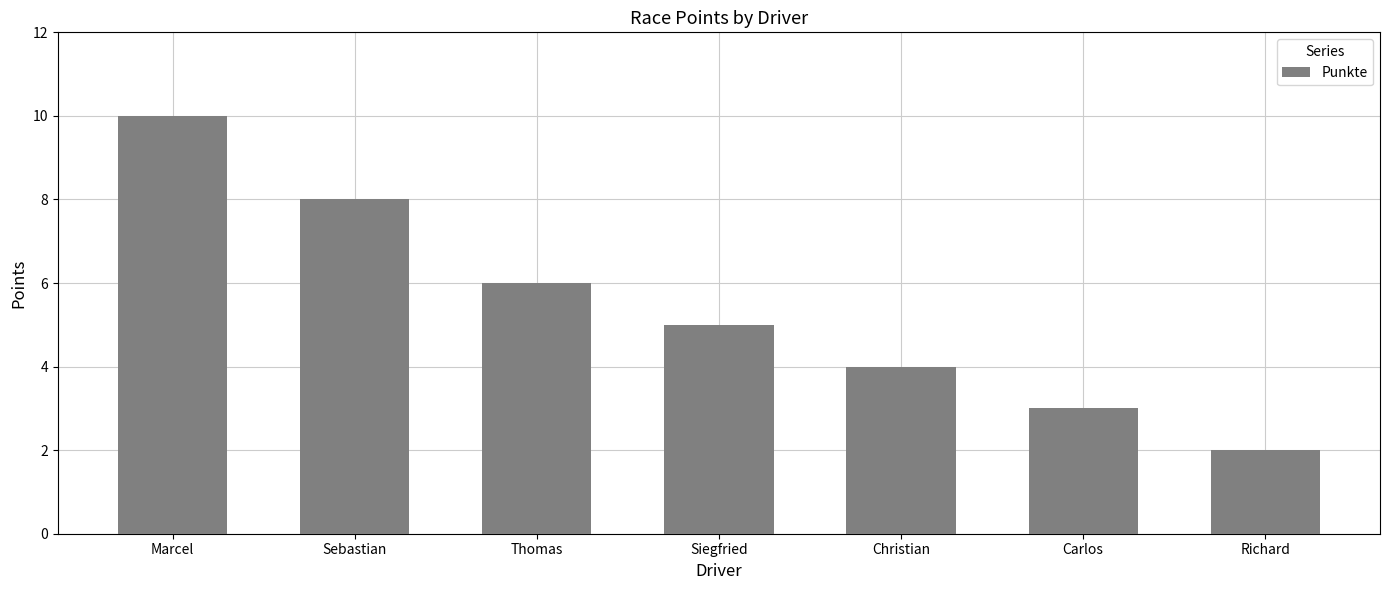

Rank the categories by value from highest to lowest.

Marcel, Sebastian, Thomas, Siegfried, Christian, Carlos, Richard